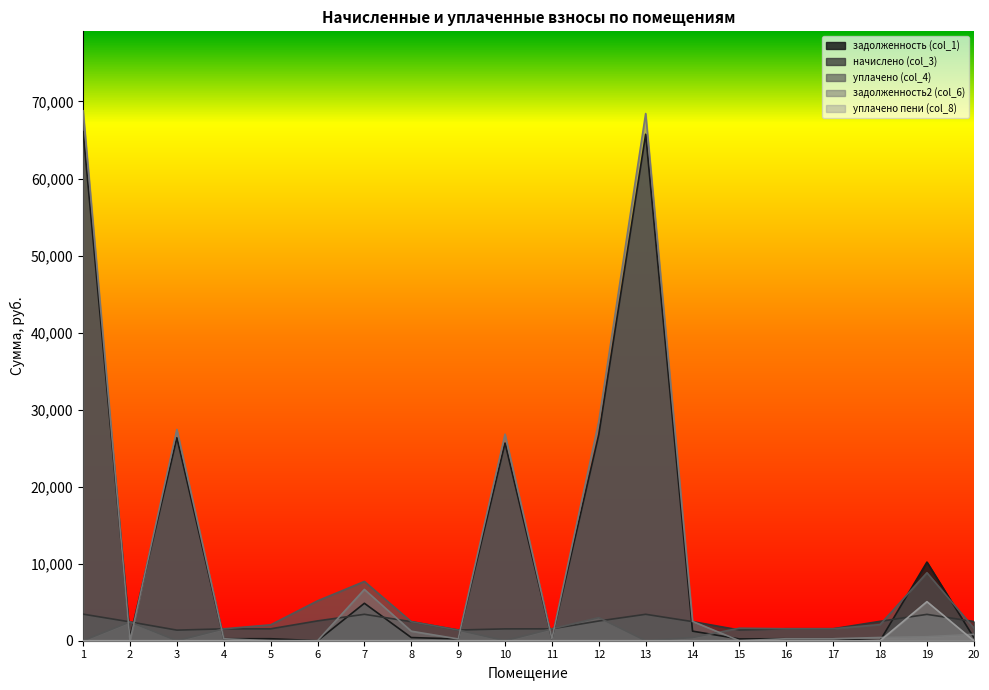

Is the value of уплачено (col_4) at 5 greater than the value of уплачено пени (col_8) at 20?

Yes